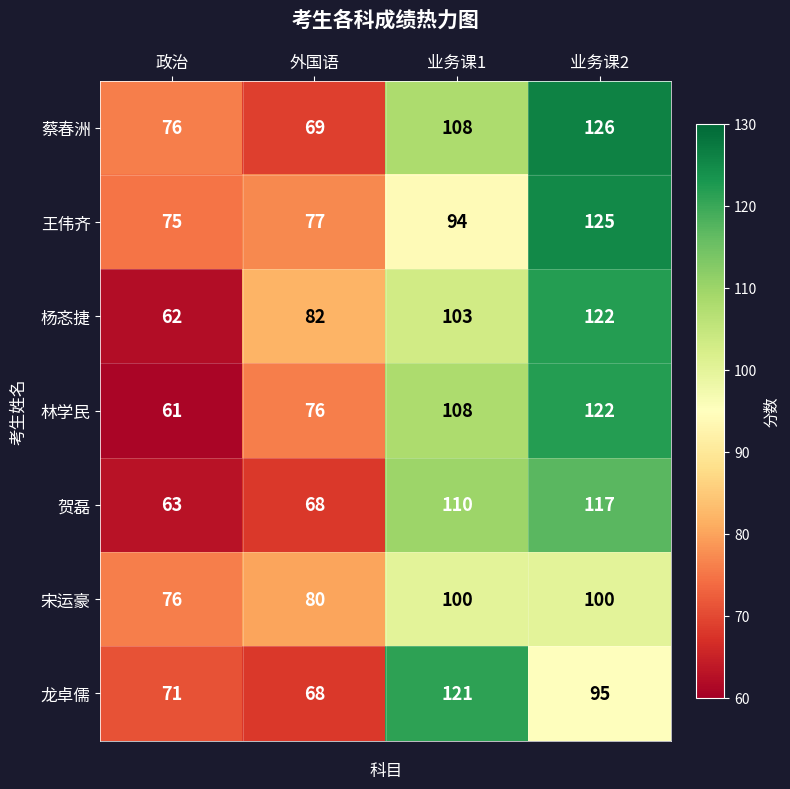

Reading left to right, what are all the values shown in this chart?

蔡春洲: 政治=76	外国语=69	业务课1=108	业务课2=126
王伟齐: 政治=75	外国语=77	业务课1=94	业务课2=125
杨忞捷: 政治=62	外国语=82	业务课1=103	业务课2=122
林学民: 政治=61	外国语=76	业务课1=108	业务课2=122
贺磊: 政治=63	外国语=68	业务课1=110	业务课2=117
宋运豪: 政治=76	外国语=80	业务课1=100	业务课2=100
龙卓儒: 政治=71	外国语=68	业务课1=121	业务课2=95